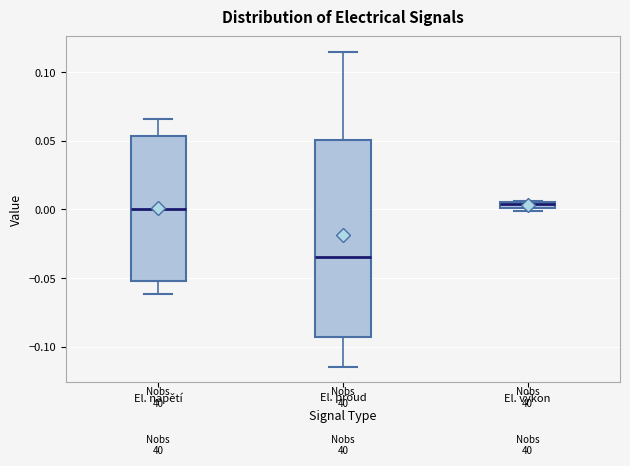

Comparing the boxes themselves (not the whiskers), which one is the tallest?

El. proud